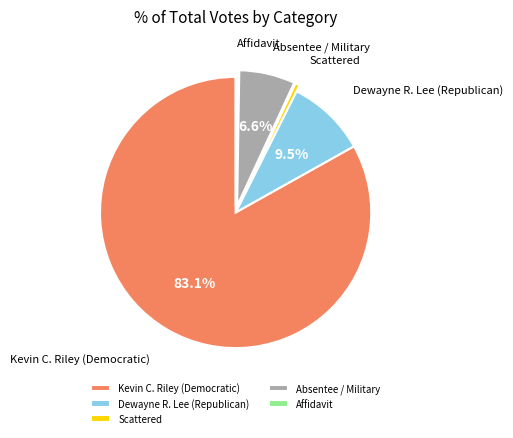

To the nearest percent, what is the average slice percentage?

20%